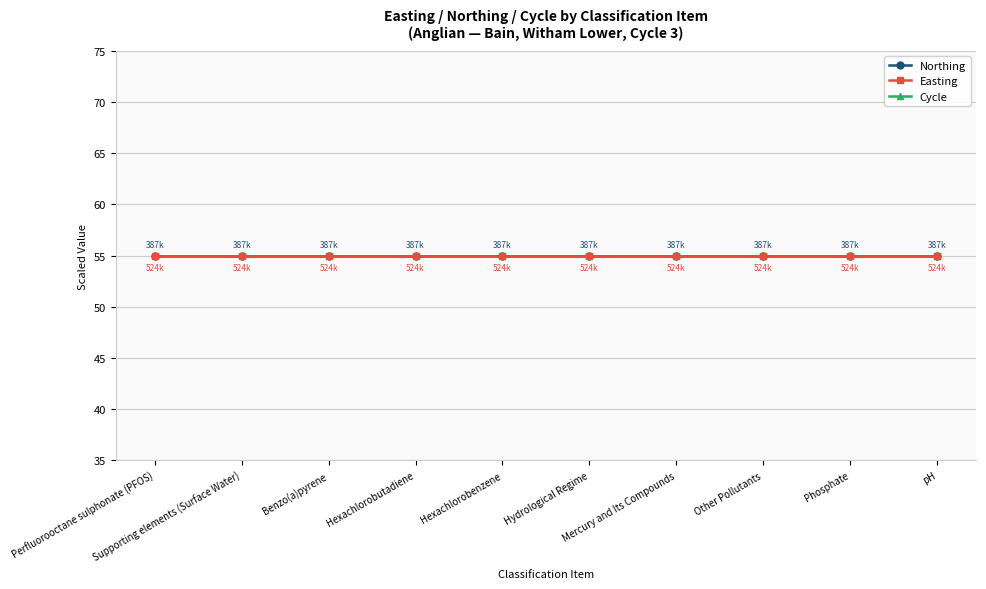

List the series in order of their peak value, lowest first.

Northing, Easting, Cycle